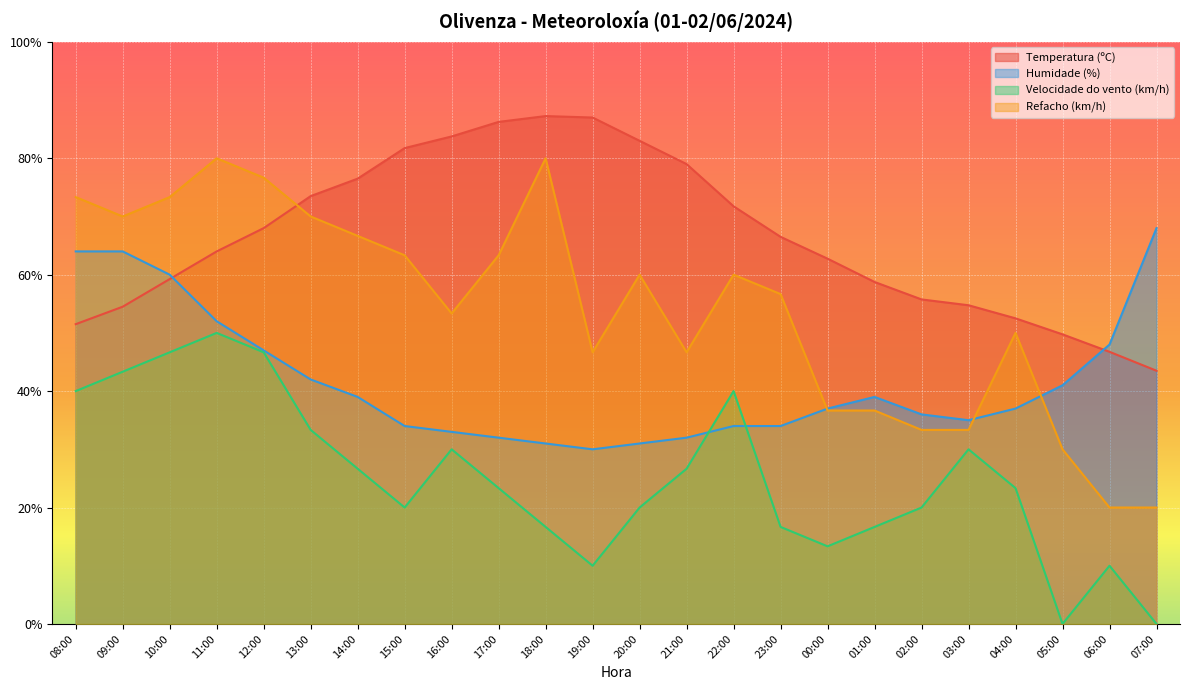

List the series in order of their overall mean, highest first.

Temperatura (ºC), Refacho (km/h), Humidade (%), Velocidade do vento (km/h)